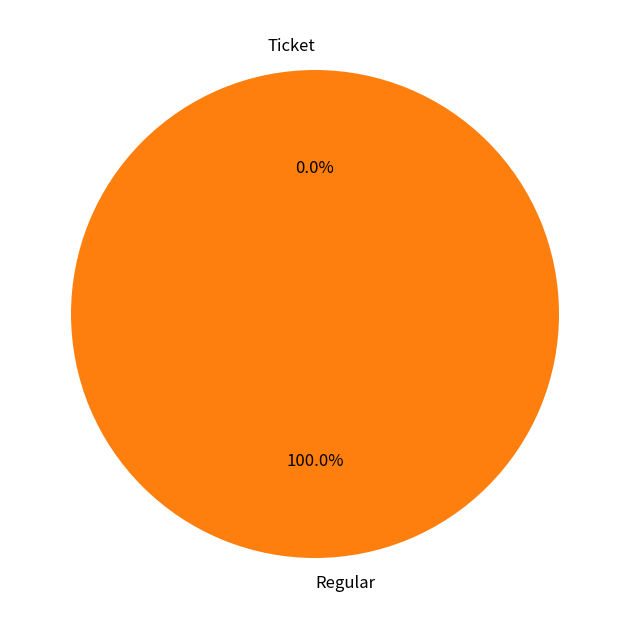

How many slices are in this pie chart?

2